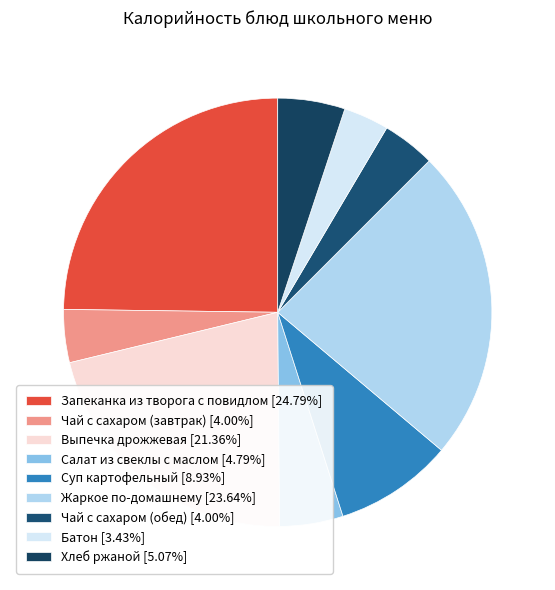

Does Выпечка дрожжевая account for over 50% of the chart?

No